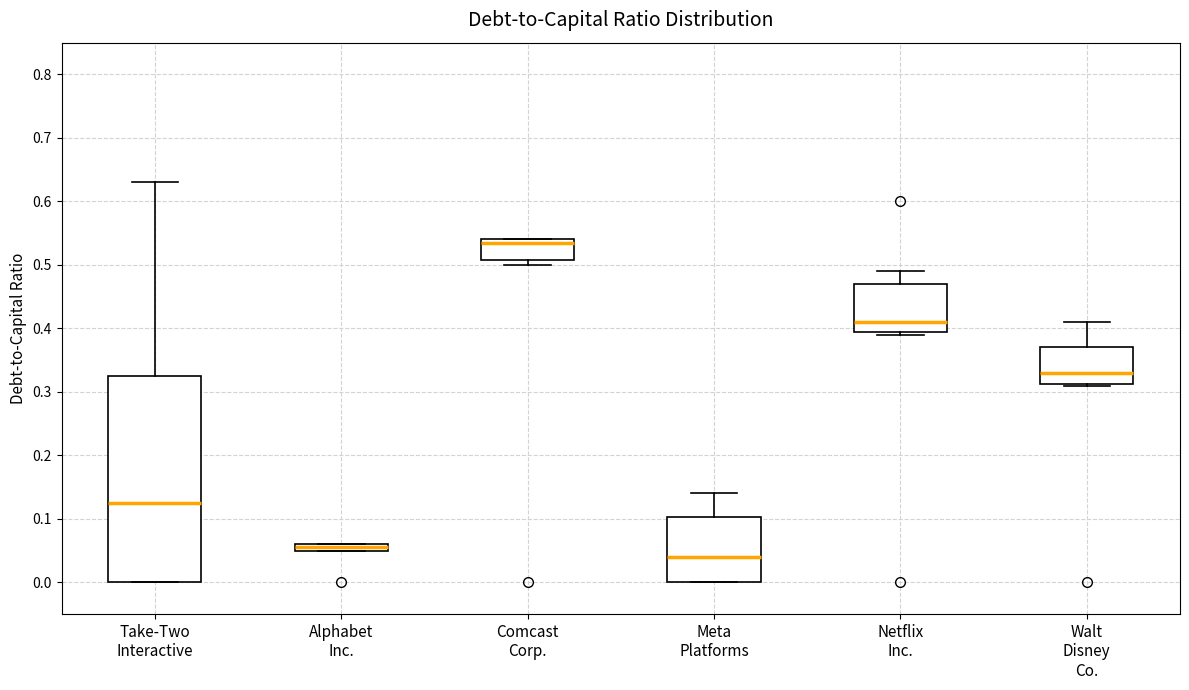

Where is the lower edge of the box for Alphabet Inc. on the y-axis? The values are not printed on the chart, so give them approximately, as read against the axis.

0.05